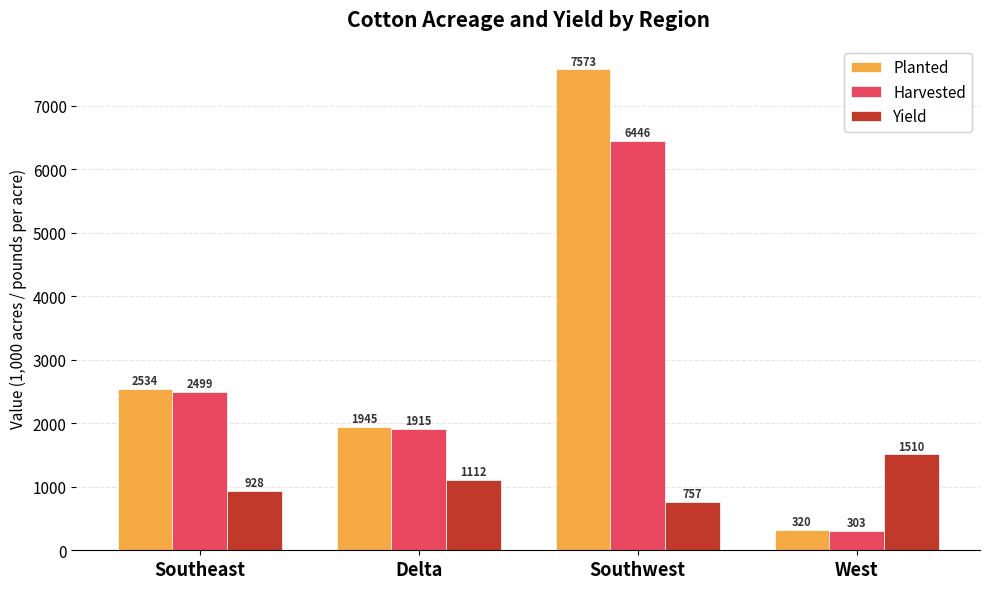

At Southeast, list the series in order from largest to smallest.

Planted, Harvested, Yield